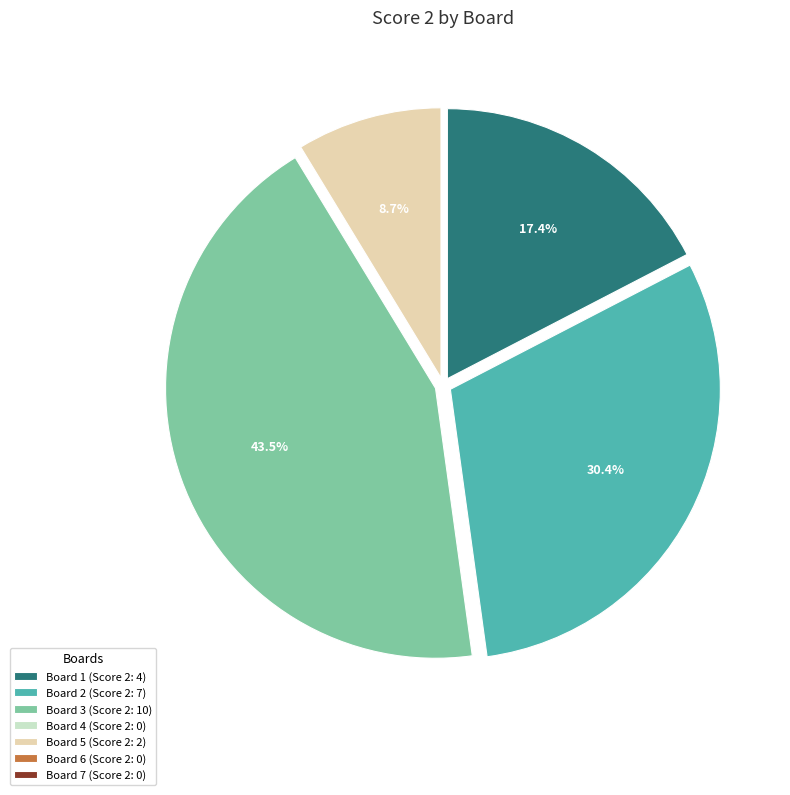

Does Board 2 (Score 2: 7) represent more than half of the total?

No